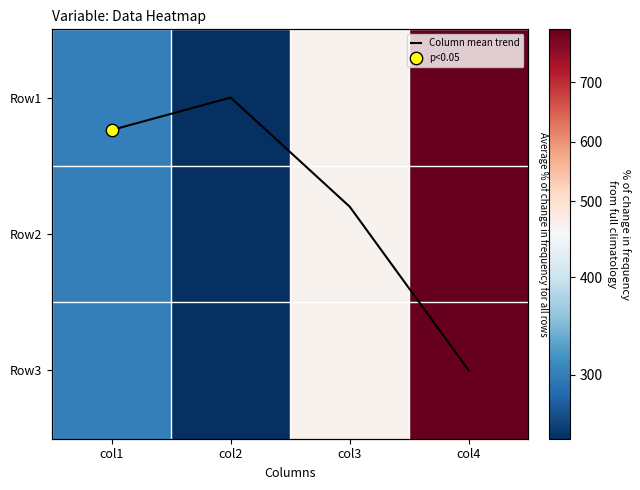

Between col2 and col1, which is larger?

col1